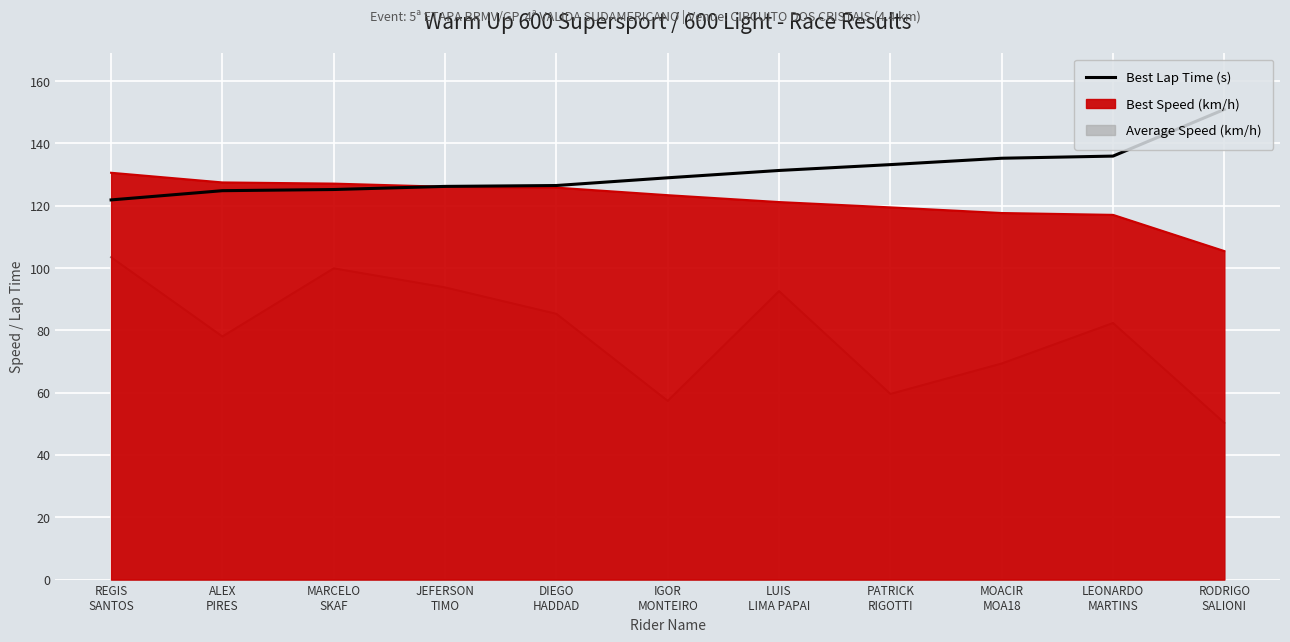

True or false: the data has more than 1 interior local peaks.

False